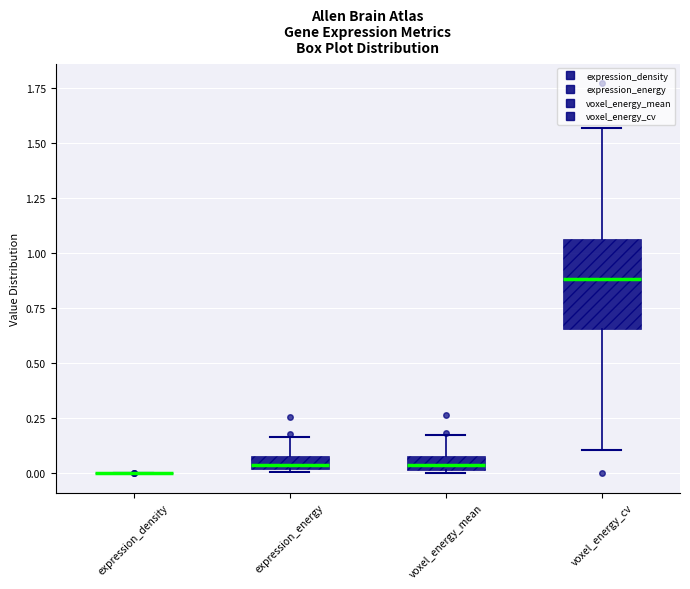

Which box is the tallest, from its lower edge to its upper edge?

voxel_energy_cv